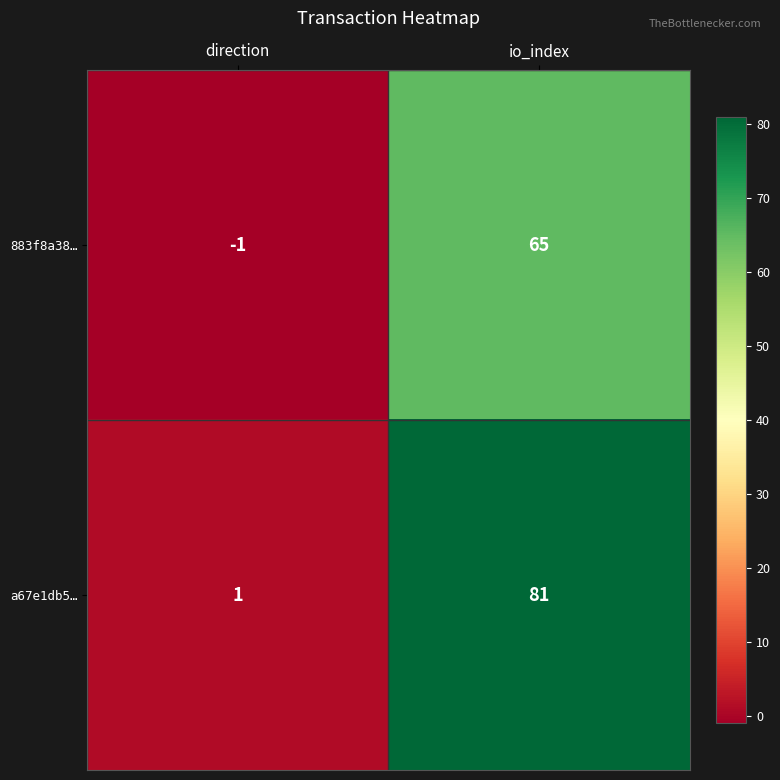

The value of 883f8a38… at io_index is 65. True or false?

True